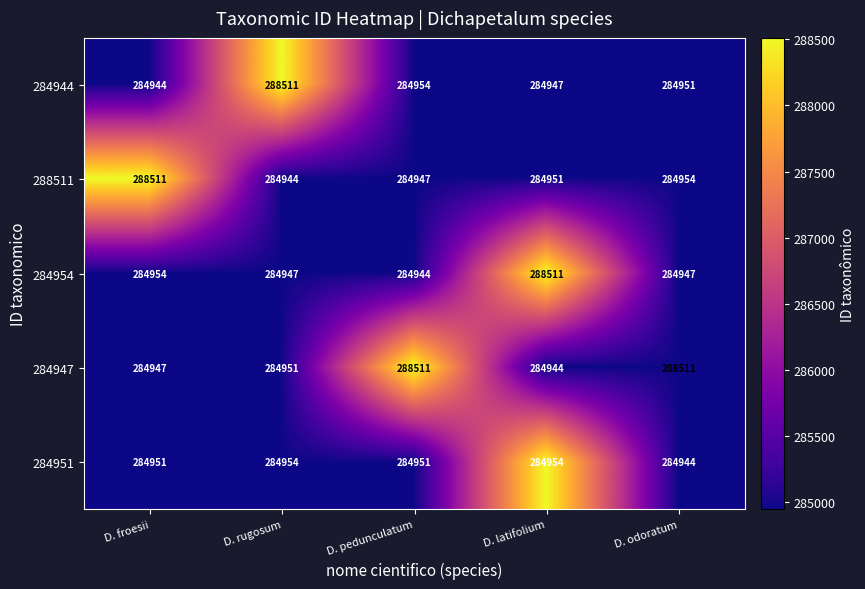

What is the minimum value shown in the chart?

284944